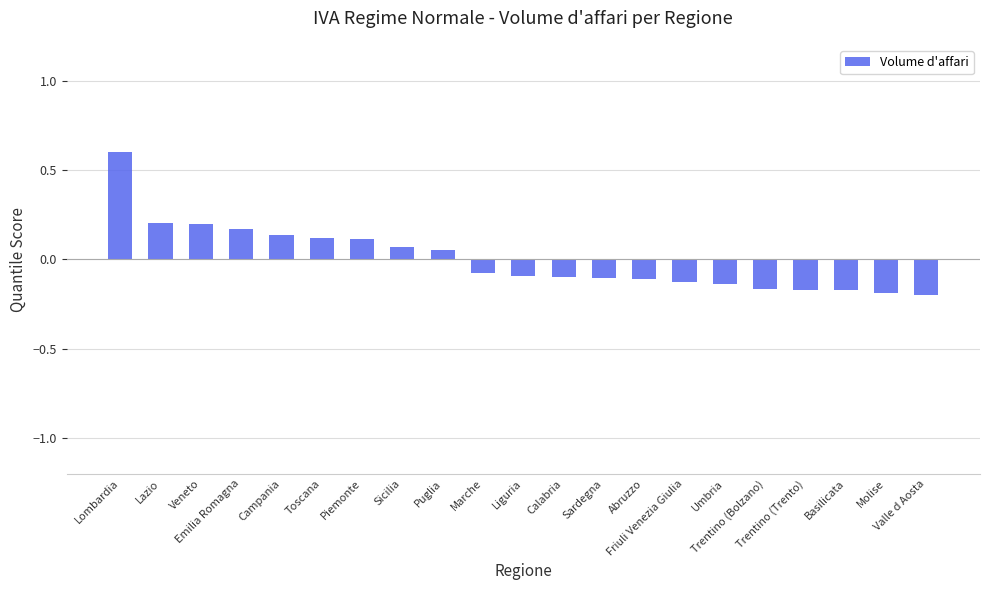

What position from the left is Friuli Venezia Giulia?

15